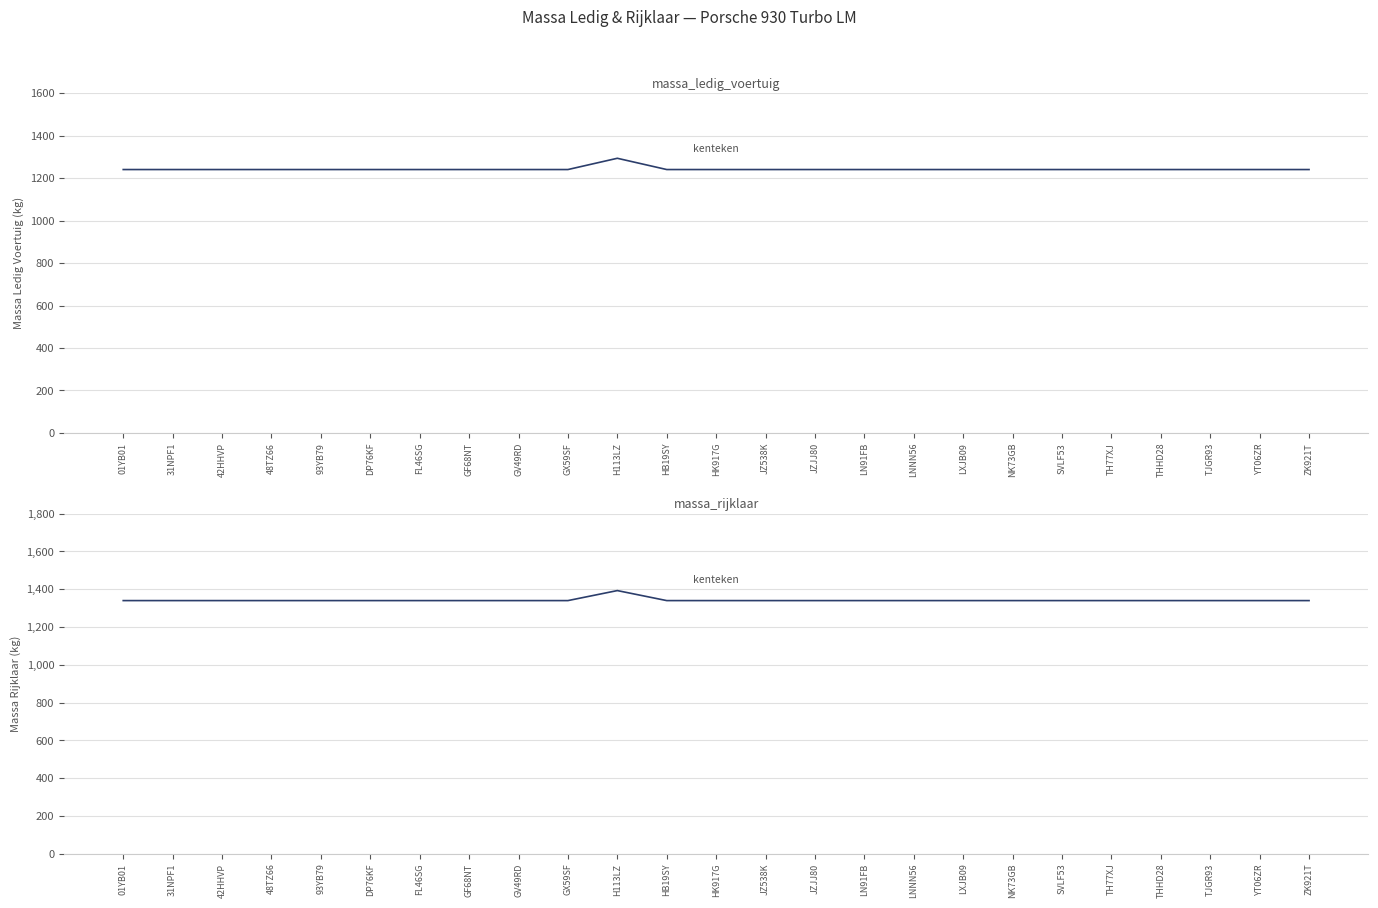

How many data points does each series have?

25